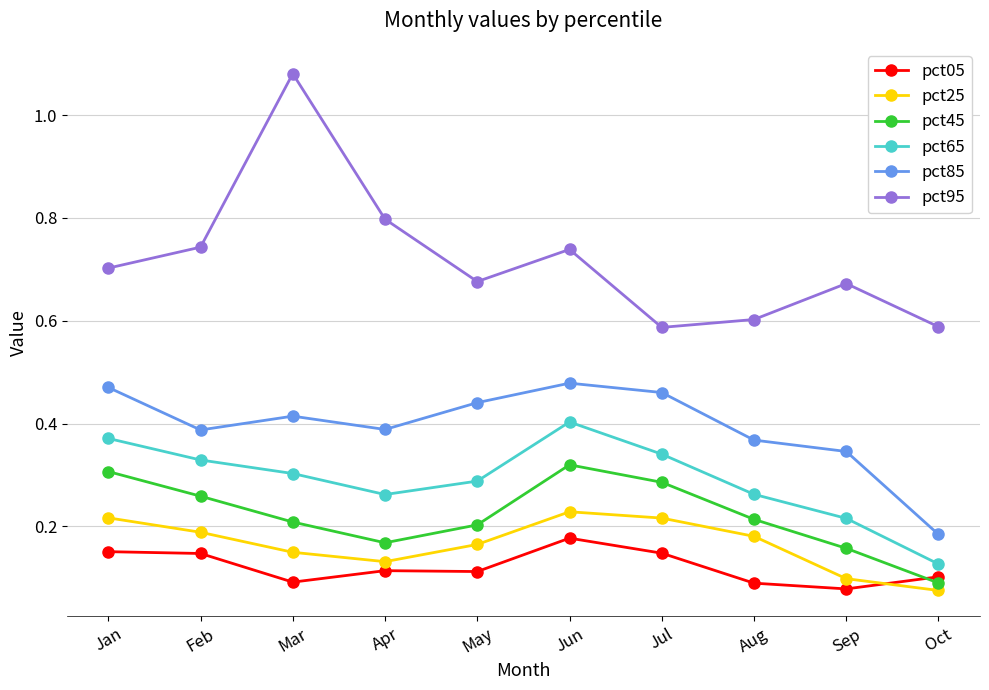

Which series has the widest spread of values?

pct95